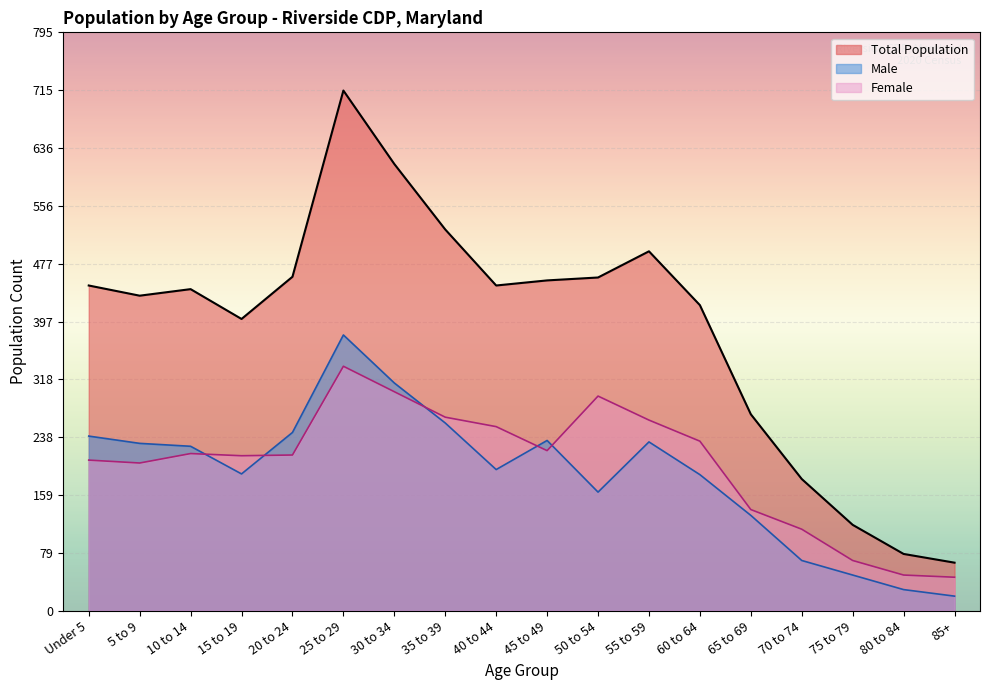

In Male, how many points are lower than both neighbors (excluding endpoints)?

3